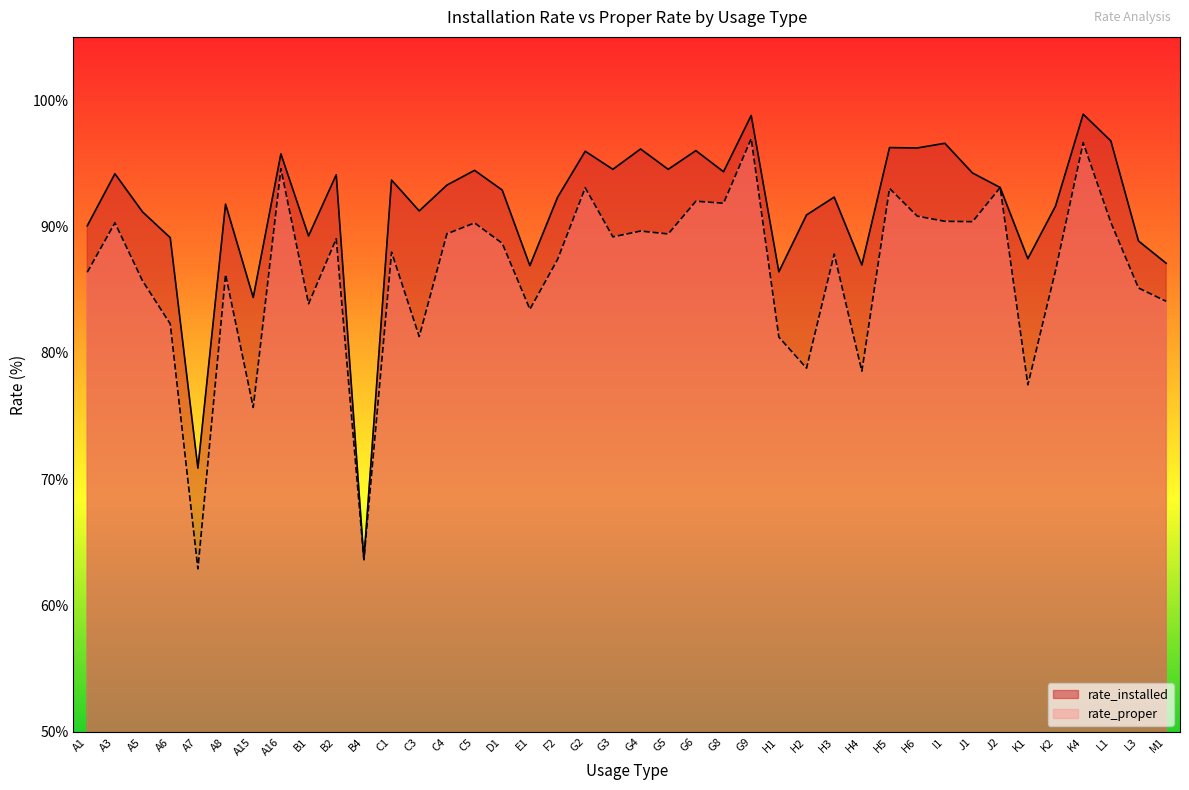

Does the chart have visible grid lines?

No